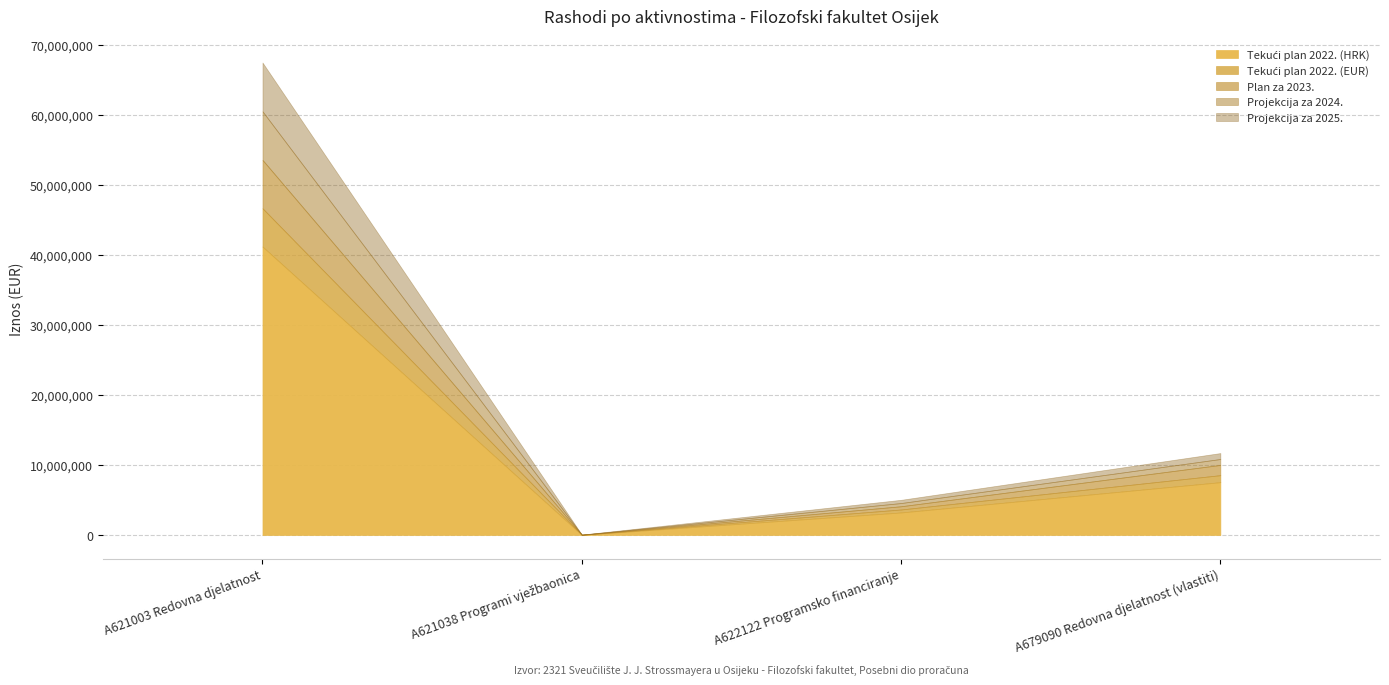

The Projekcija za 2025. series shows 459760 at A622122 Programsko financiranje. True or false?

True